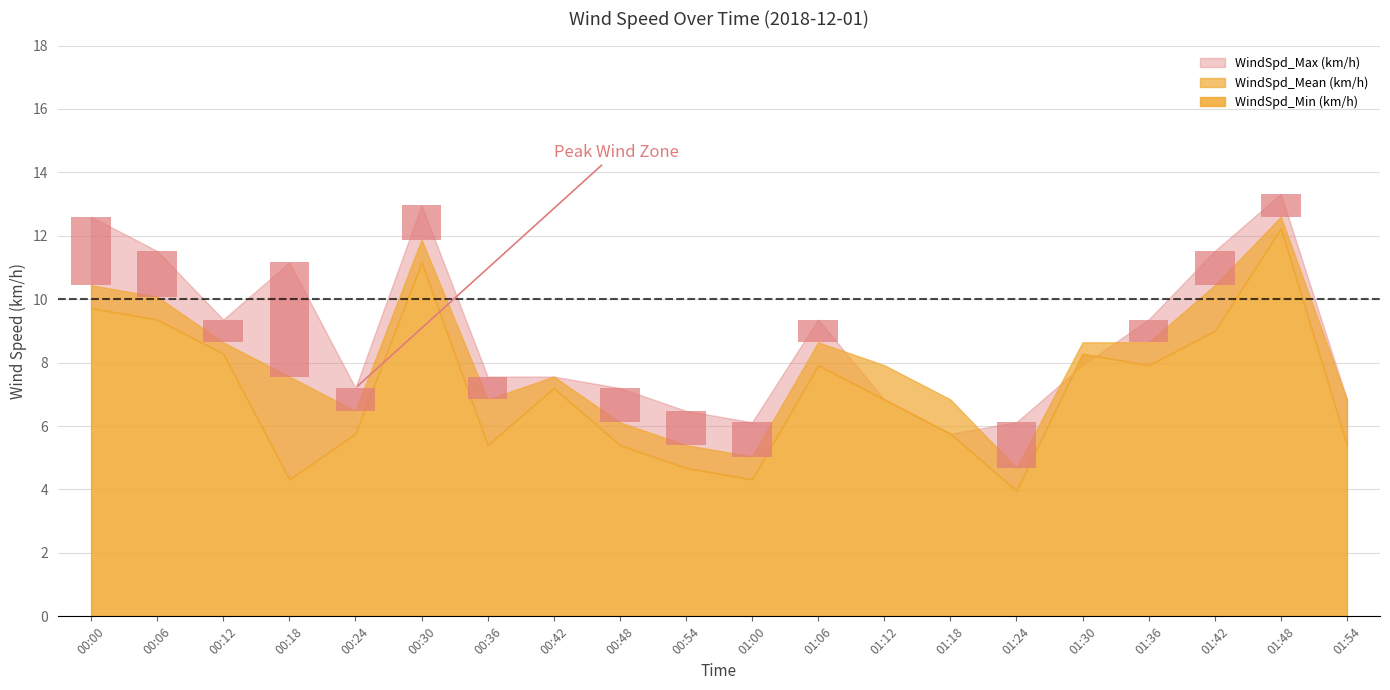

List the series in order of their overall mean, highest first.

WindSpd_Max (km/h), WindSpd_Mean (km/h), WindSpd_Min (km/h)